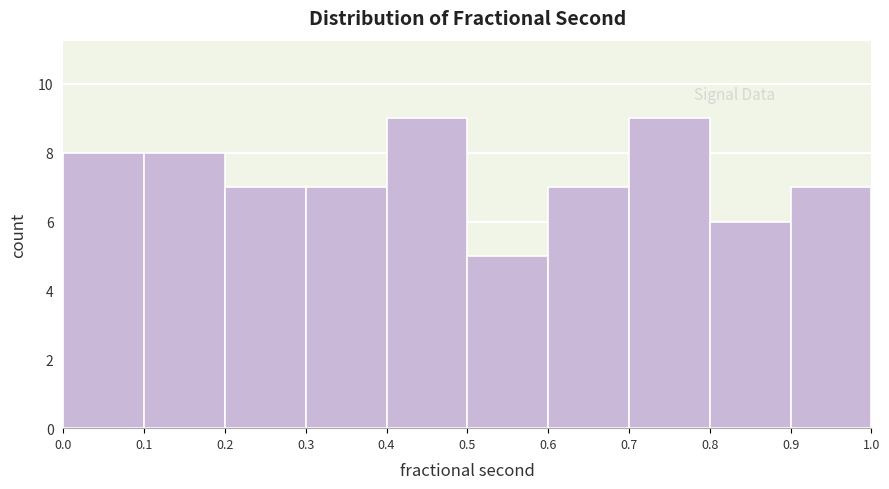

What is the height of the bar covering 0.3 to 0.4 on the x-axis? The values are not printed on the chart, so give them approximately, as read against the axis.

7